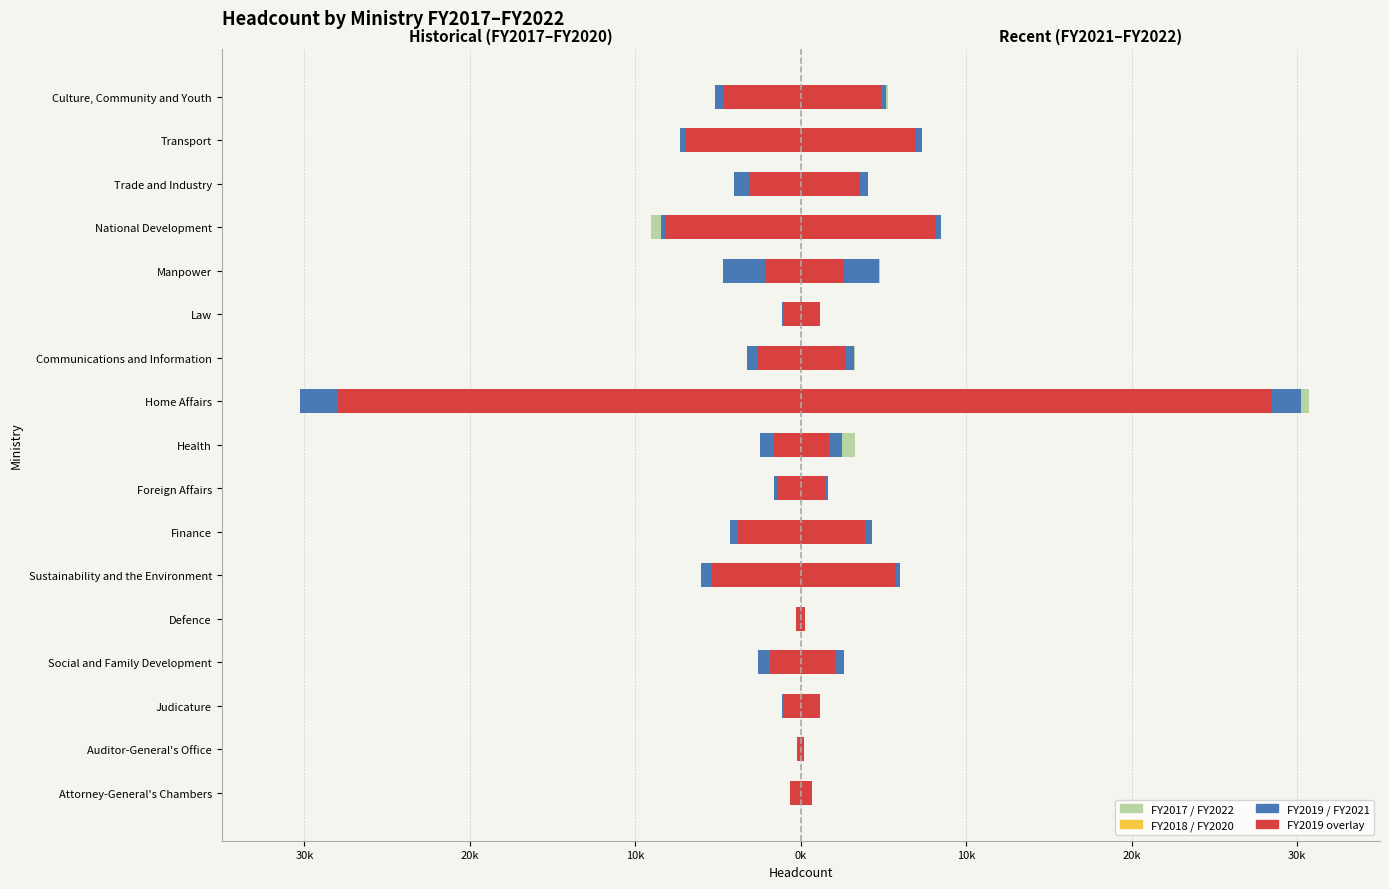

Reading left to right, what are all the values shown in this chart?

FY2017: -580	-185	-975	-1730	-282	-4537	-3777	-1427	-1512	-27633	-2473	-1022	-2204	-9046	-3069	-6556	-4879
FY2020: -653	-194	-1071	-2073	-282	-5715	-3869	-1452	-1680	-28481	-2746	-1096	-2624	-8125	-3565	-6981	-4816
FY2021: -677	-206	-1149	-2609	-282	-6020	-4273	-1644	-2466	-30249	-3243	-1153	-4718	-8460	-4067	-7329	-5177
FY2019: -634	-190	-1006	-1875	-282	-5363	-3779	-1430	-1618	-27993	-2588	-1050	-2186	-8218	-3137	-6988	-4667
FY2022: 685	206	1179	2609	282	5804	4285	1658	3275	30716	3261	1172	4774	8194	3547	7285	5254